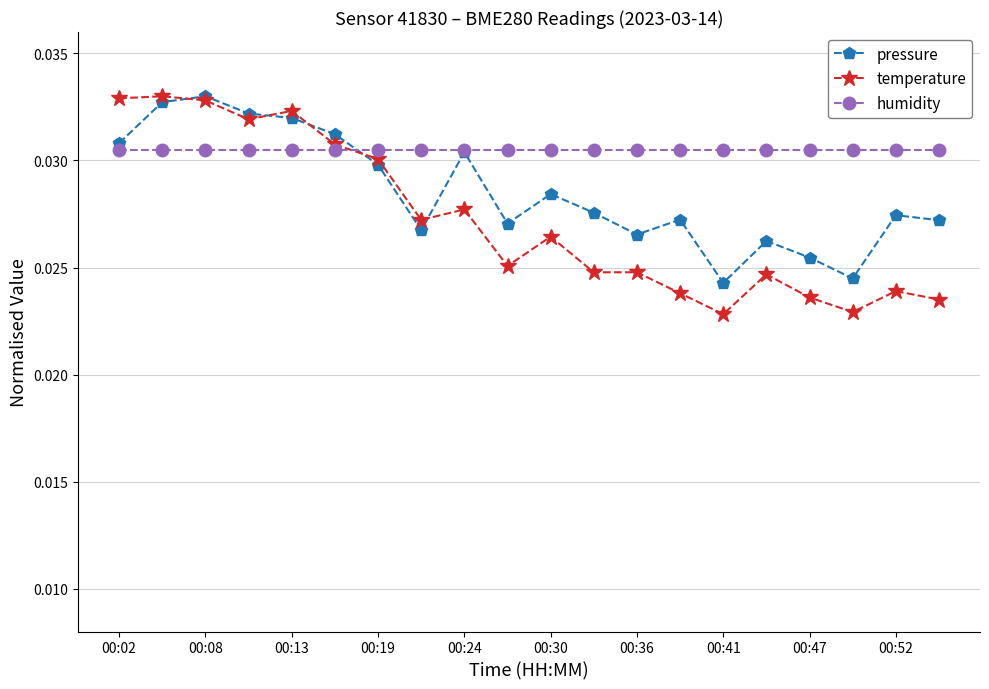

Which series has the largest total across all categories?

humidity